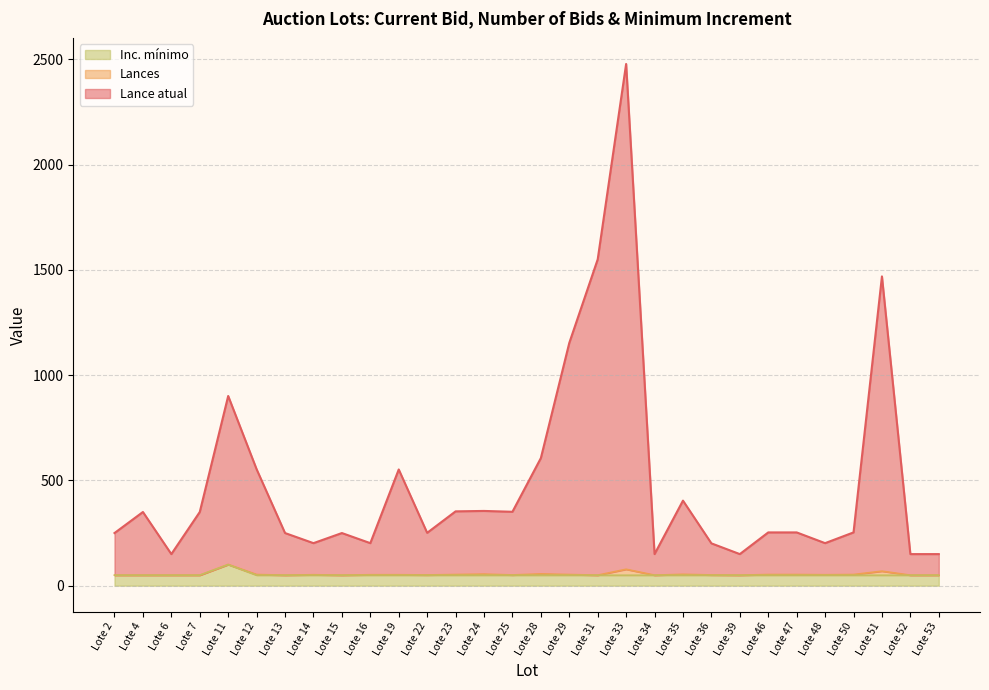

True or false: Inc. mínimo has a value of 76 at Lote 22.

False